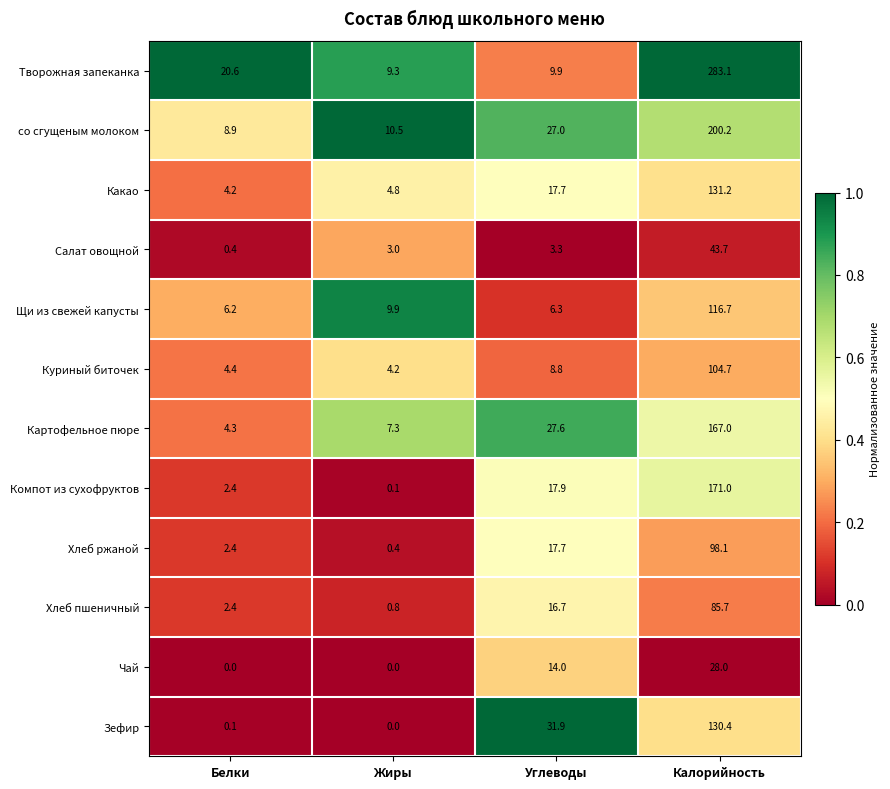

What is the difference between the highest and lowest values at Углеводы?

28.6